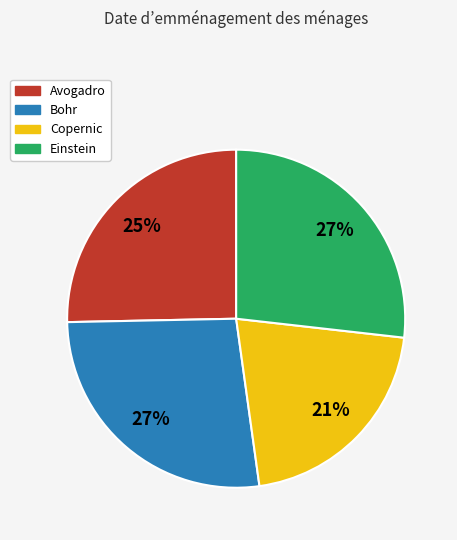

What is the smallest slice in the pie chart?

Copernic